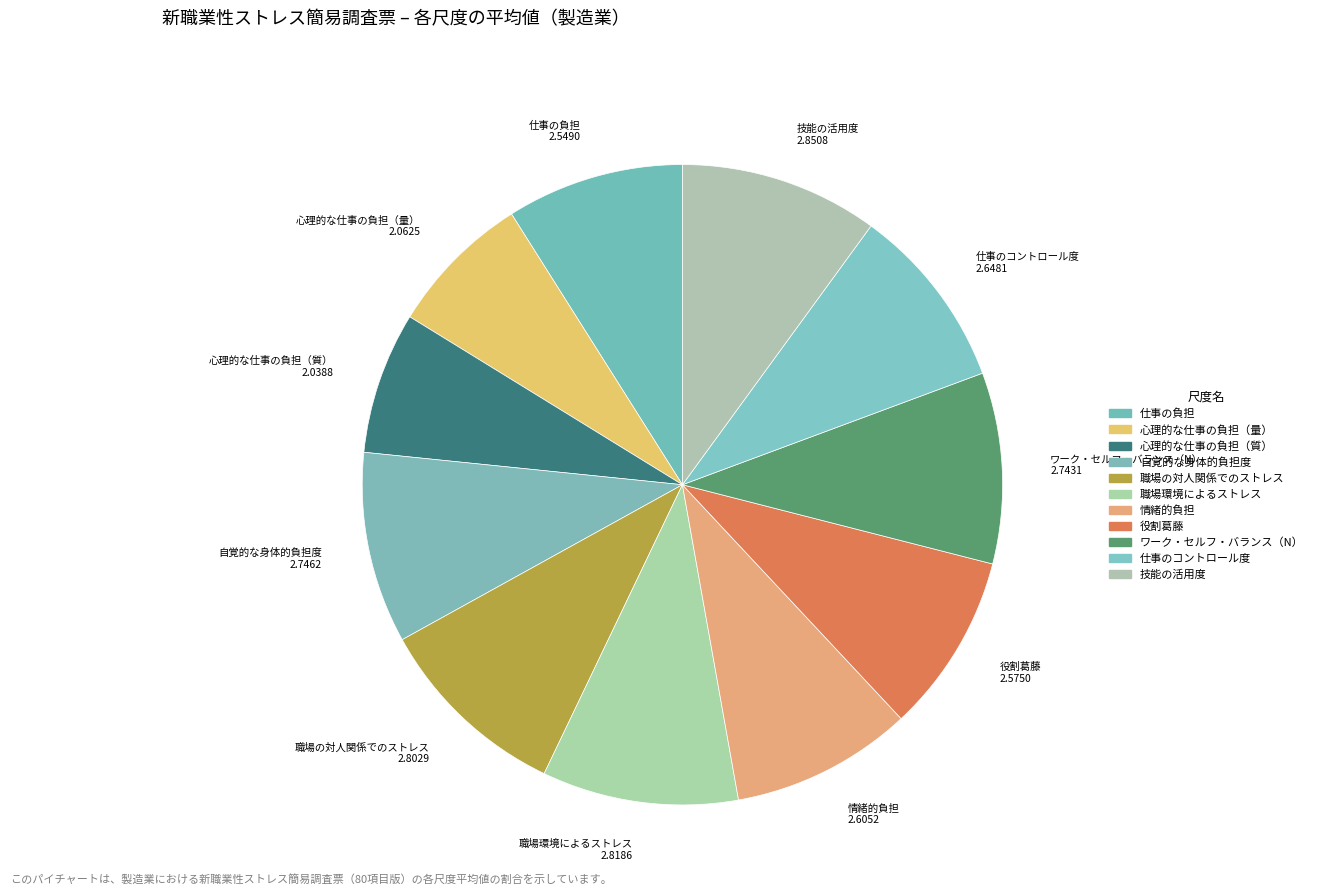

Does 技能の活用度 account for over 50% of the chart?

No